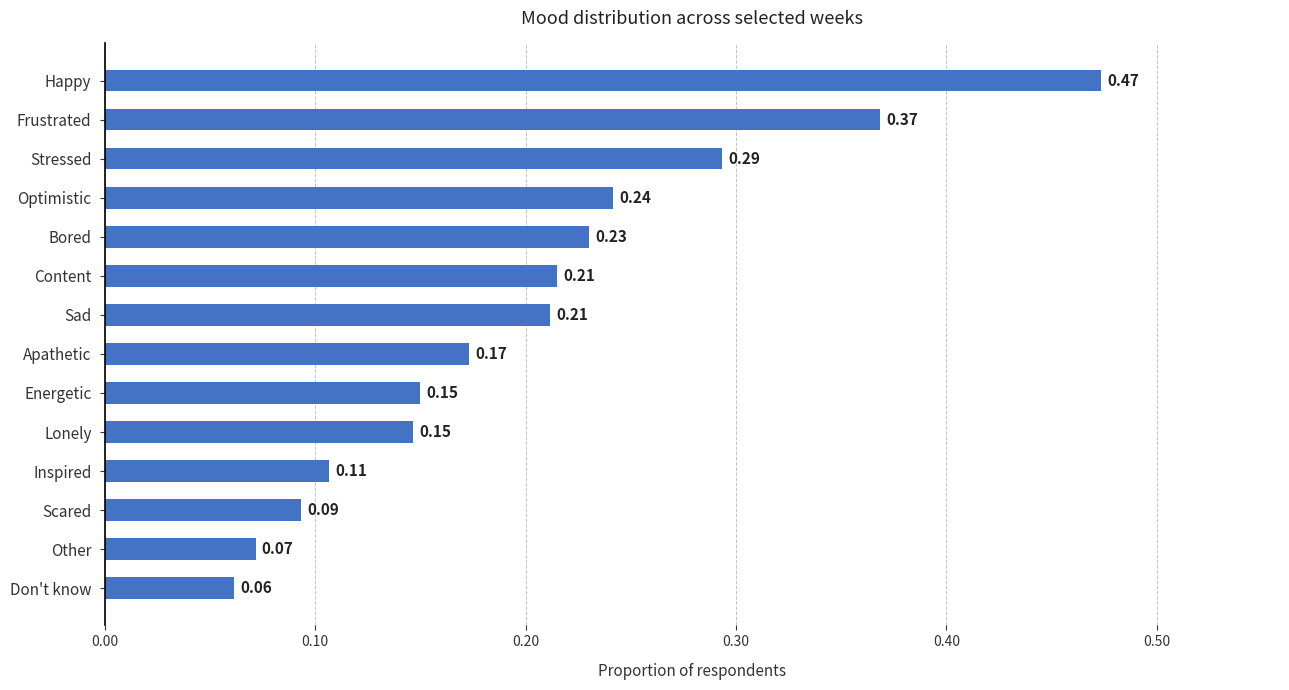

What is the sum of all values?

2.8